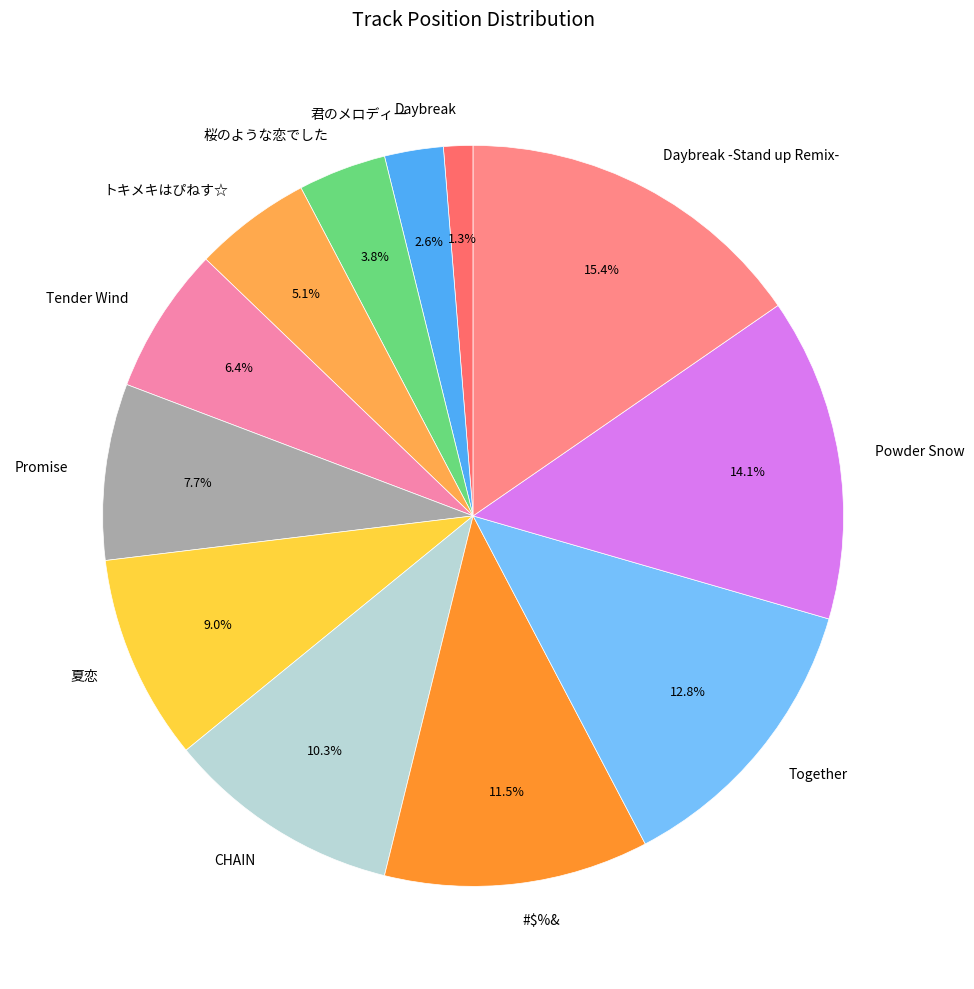

What portion of the pie excludes Promise?

92.3%